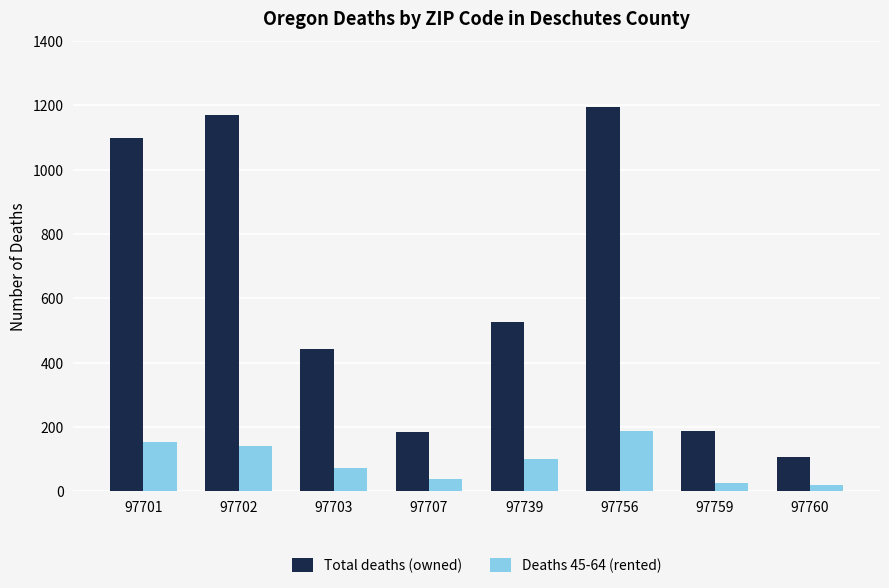

Which series changed the most between 97707 and 97756?

Total deaths (owned)